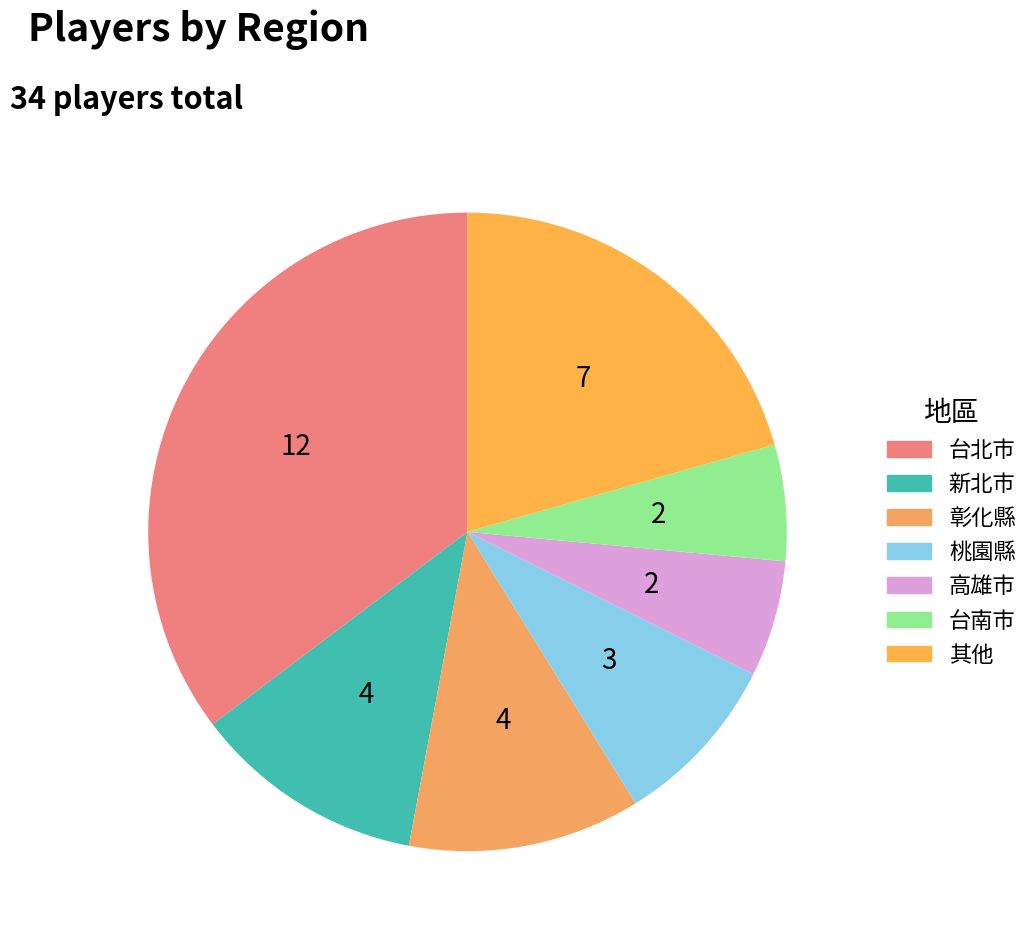

Approximately how many times larger is the value at 彰化縣 compared to 台南市?

2.0